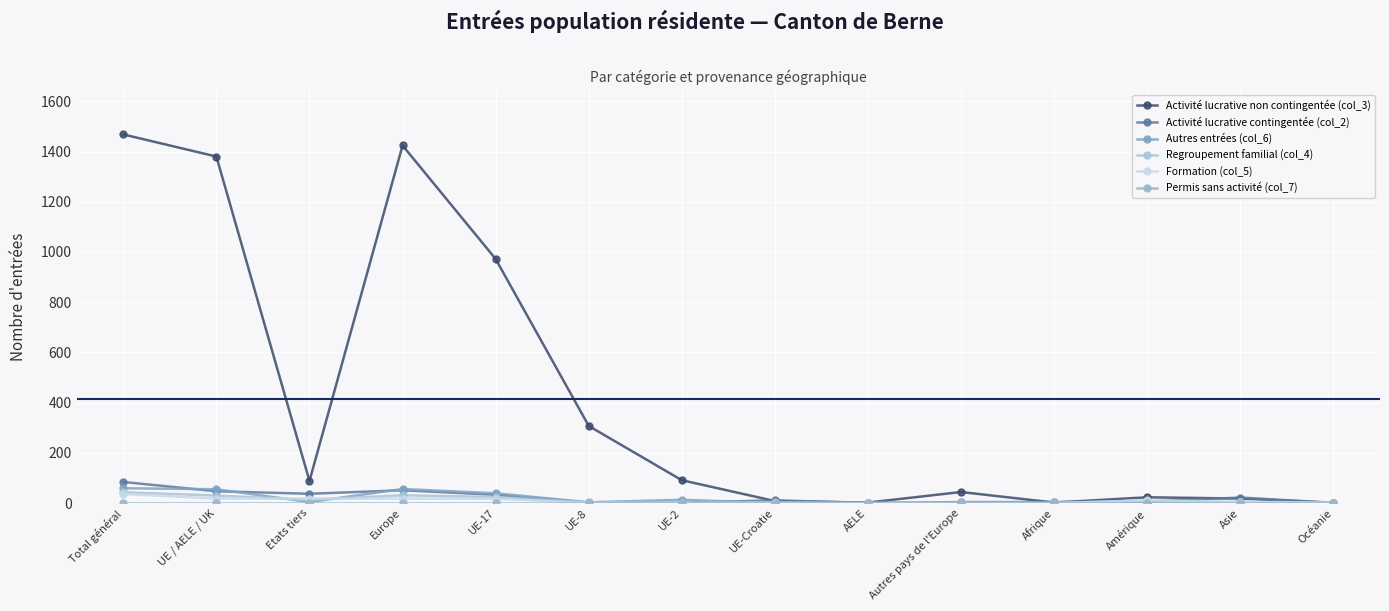

What is the value of the Activité lucrative contingentée (col_2) point at the 6th from the left?

2